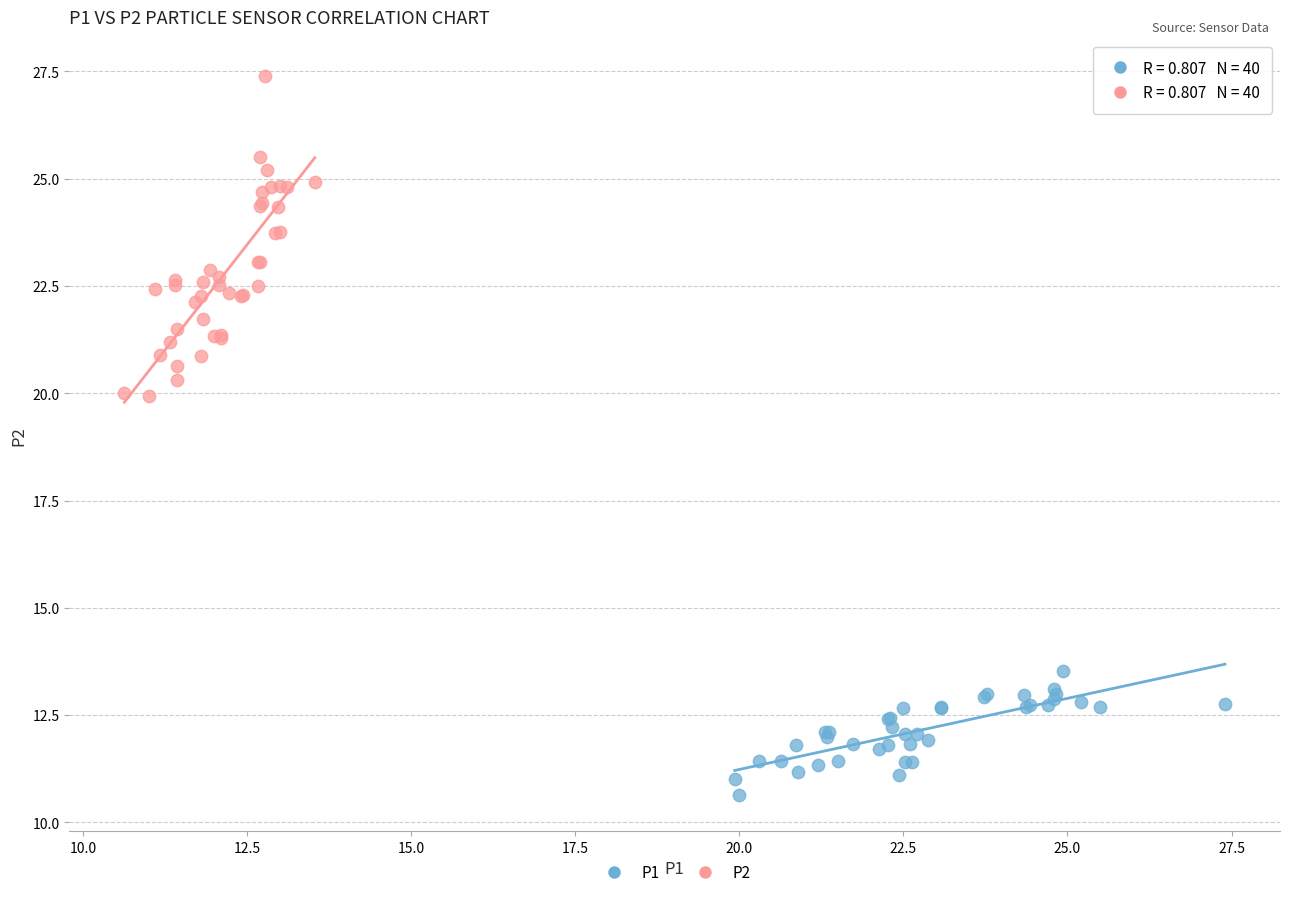

Which series reaches the minimum Y coordinate?

P1